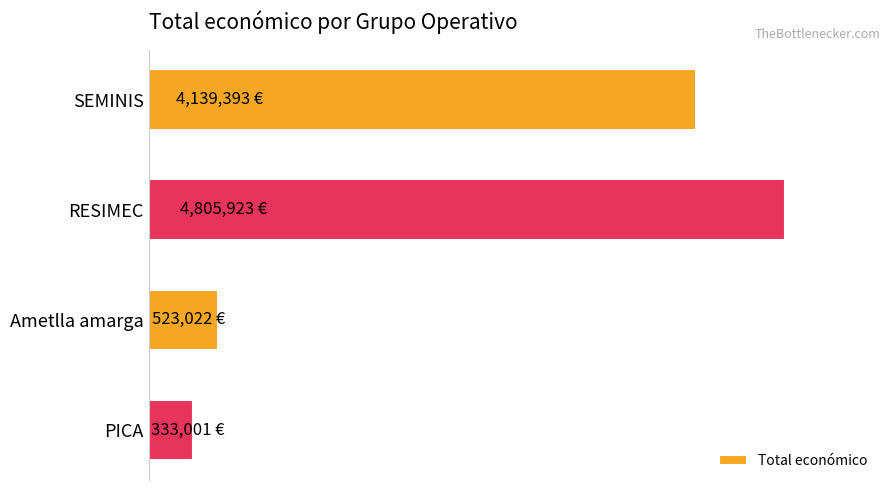

Are the bars horizontal?

Yes